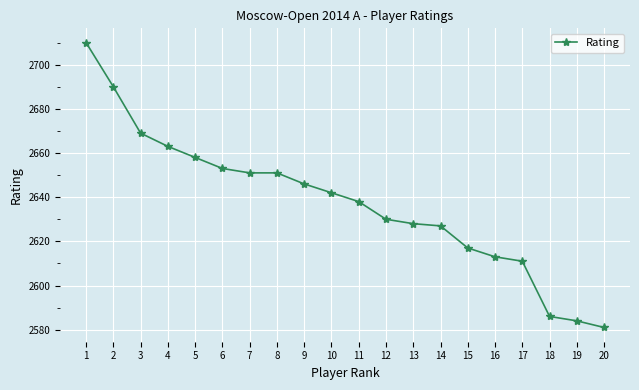

What is the ratio of the value at 12 to the value at 3?

1.0